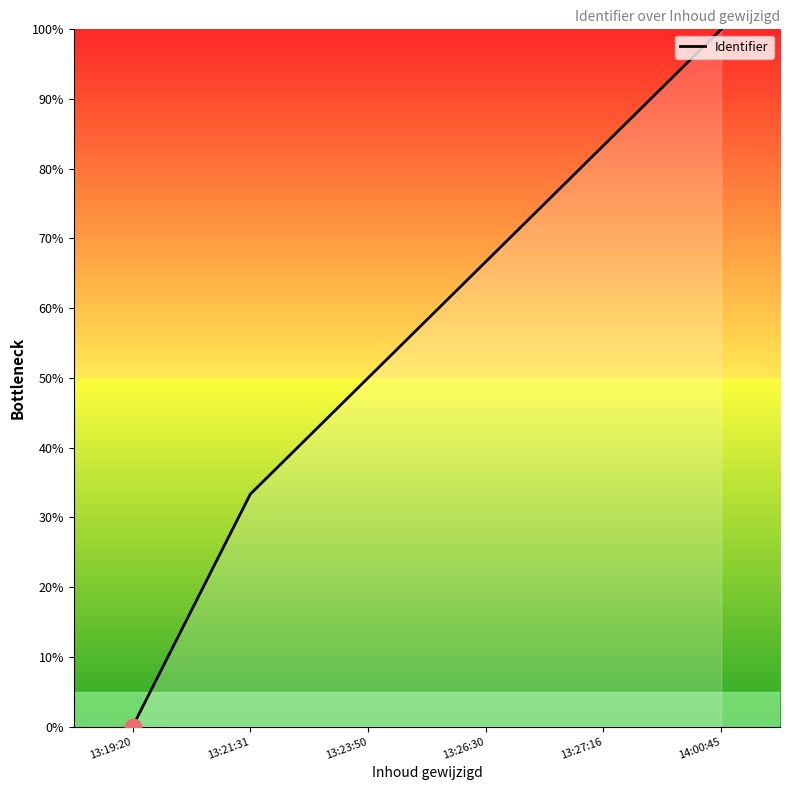

Which has a higher value, 14:00:45 or 13:26:30?

14:00:45